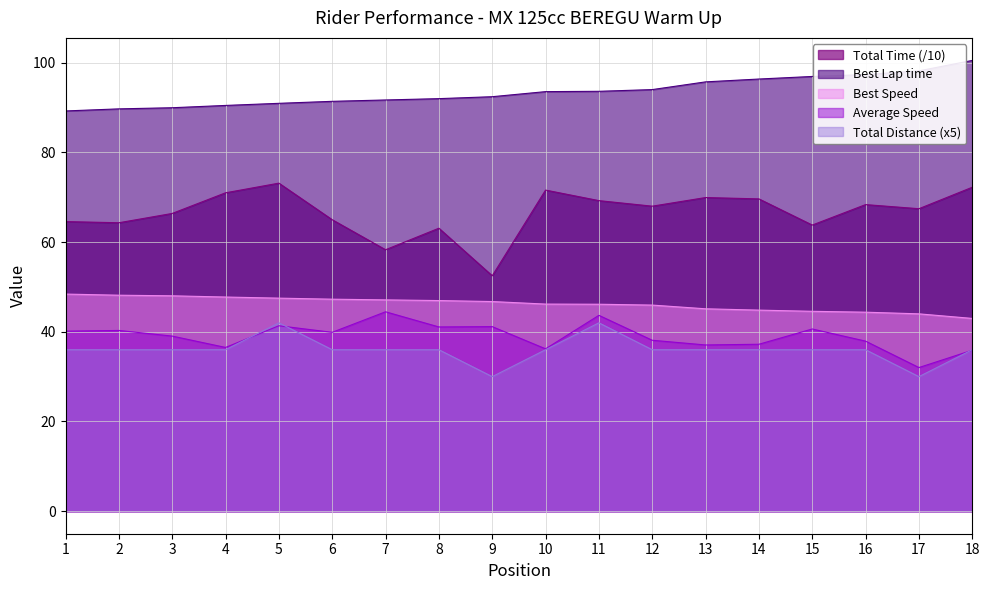

What is the spread (max minus min) of values at 7?

55.7